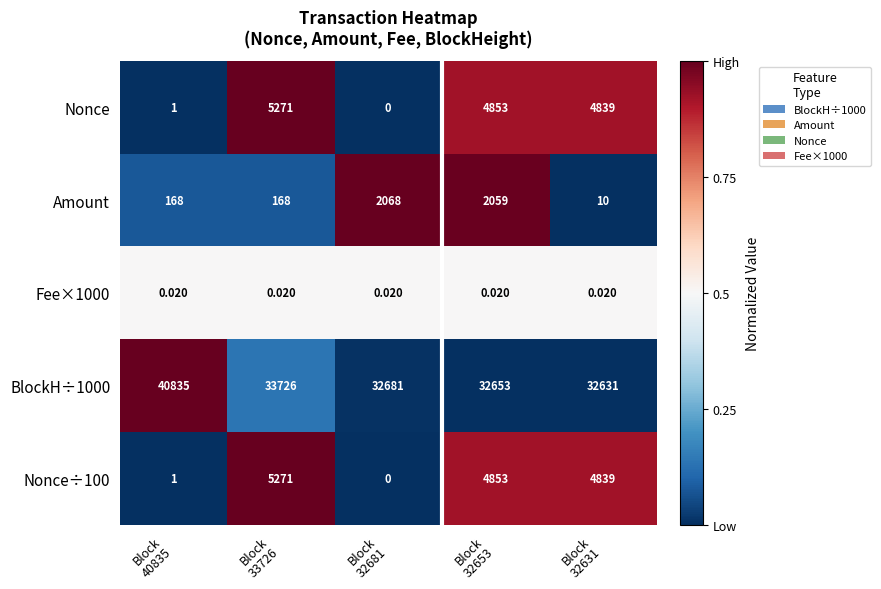

At how many categories does at least one series exceed 0?

5